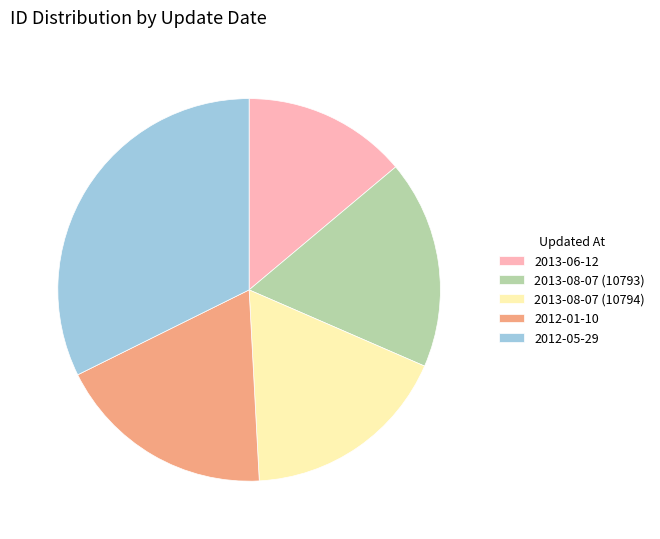

Between 2012-05-29 and 2013-08-07 (10793), which is larger?

2012-05-29